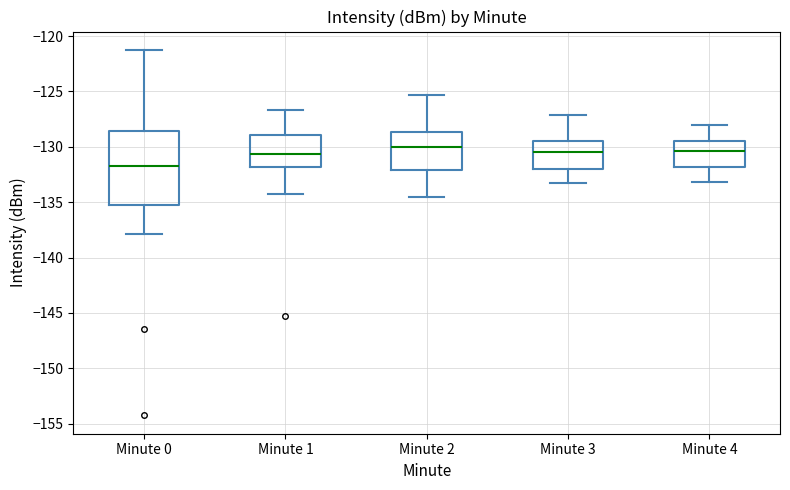

Where is the upper edge of the box for Minute 1 on the y-axis? The values are not printed on the chart, so give them approximately, as read against the axis.

-129.0